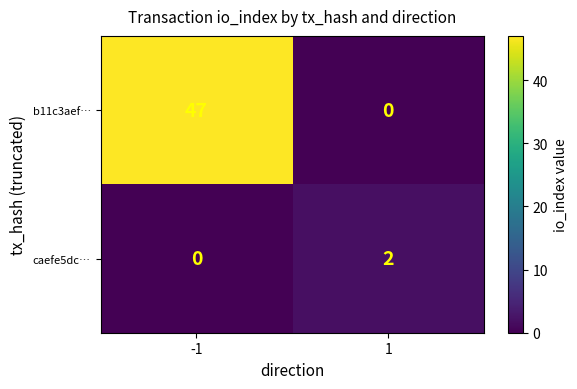

Which series changed the most between -1 and 1?

b11c3aef…